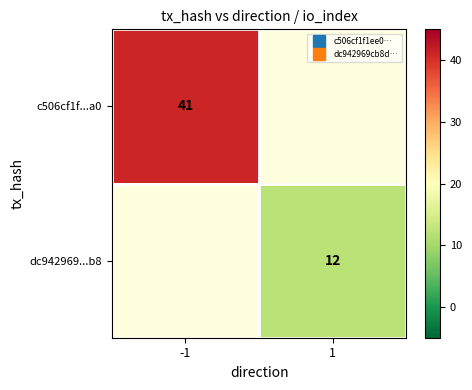

Which series has the largest range (max minus min)?

c506cf1f...a0